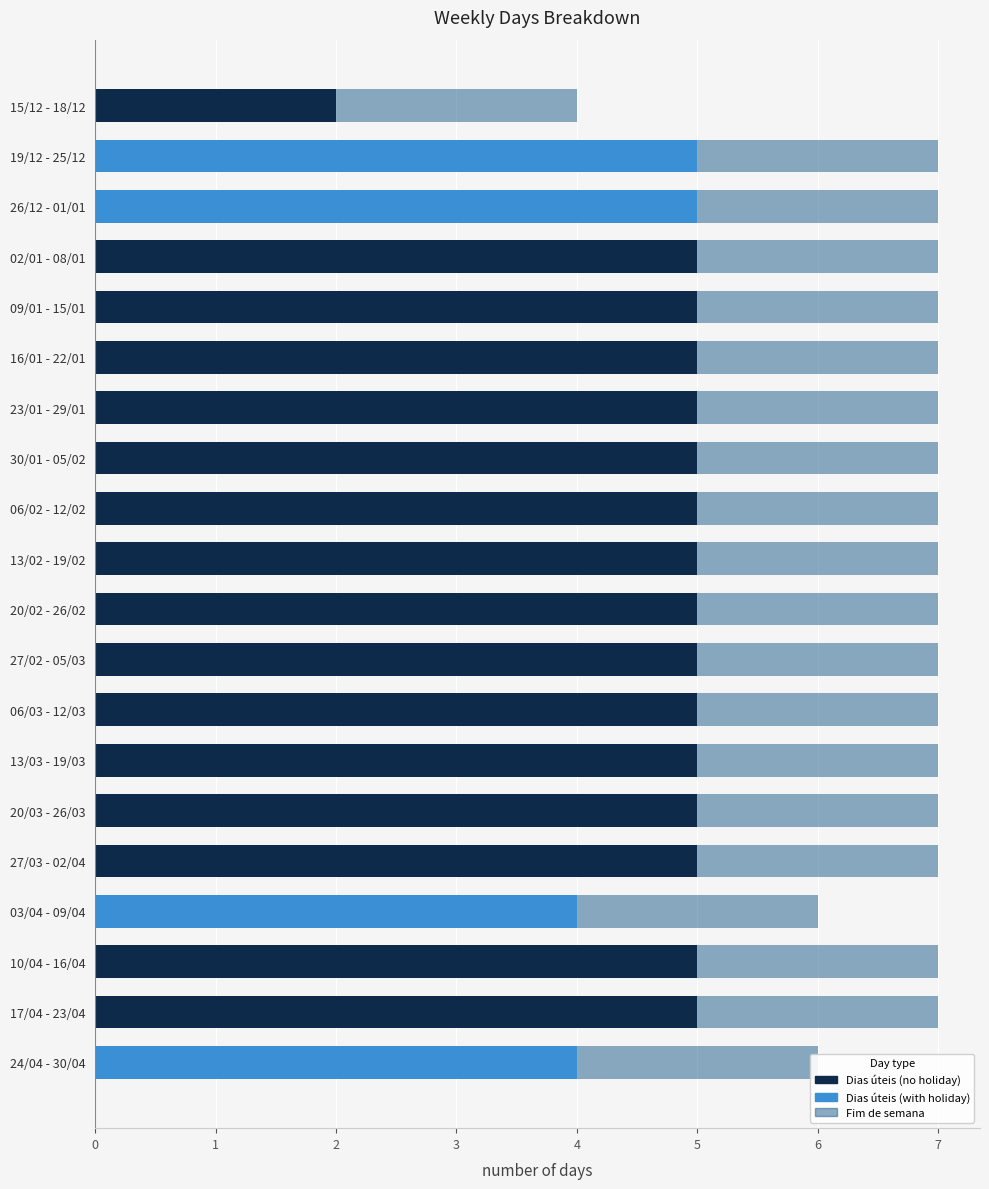

Which series has the largest range (max minus min)?

Dias úteis